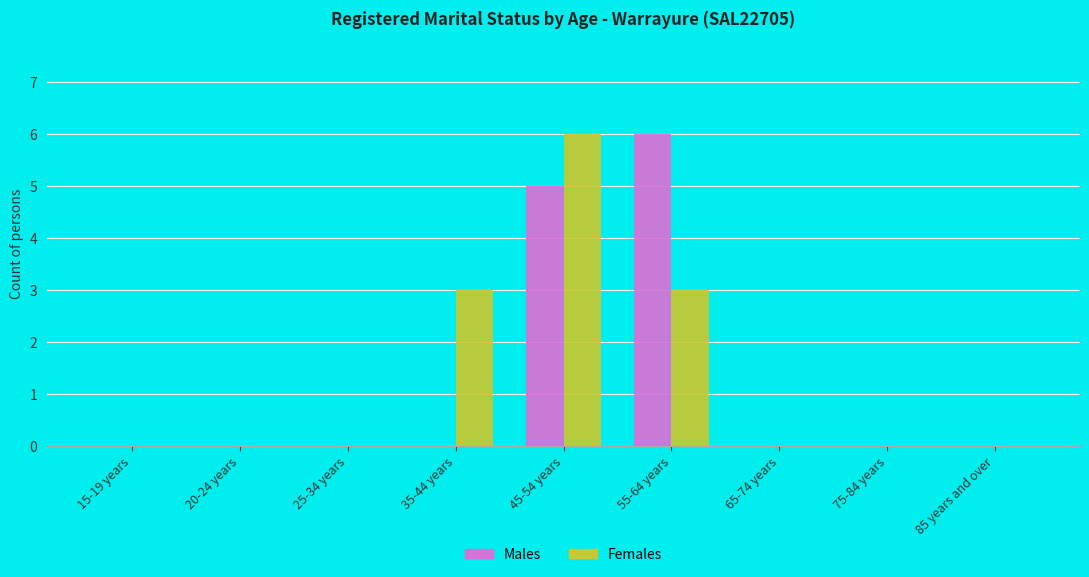

Which series changed the most between 35-44 years and 75-84 years?

Females